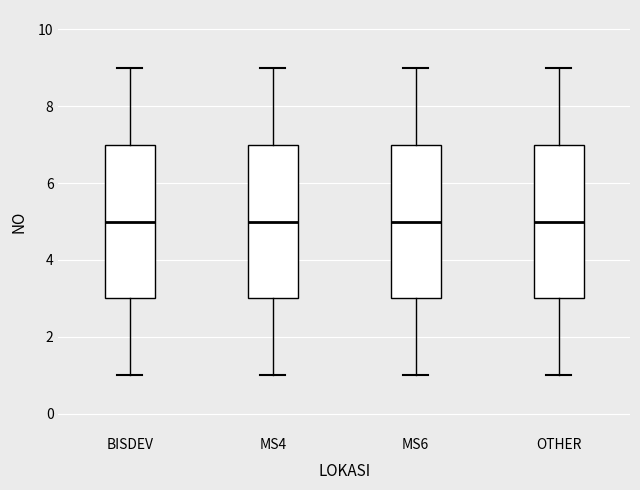

Reading left to right, read every box against the y-axis: the position of its median line, the range the box covers, and the ends of its whiskers. The values are not printed on the chart, so give them approximately, as read against the axis.

BISDEV: median 5, box 3 to 7, whiskers 1 to 9
MS4: median 5, box 3 to 7, whiskers 1 to 9
MS6: median 5, box 3 to 7, whiskers 1 to 9
OTHER: median 5, box 3 to 7, whiskers 1 to 9